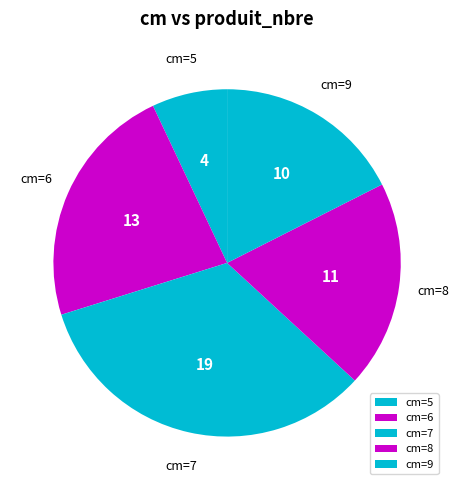

True or false: cm=9 accounts for 18% of the total.

True